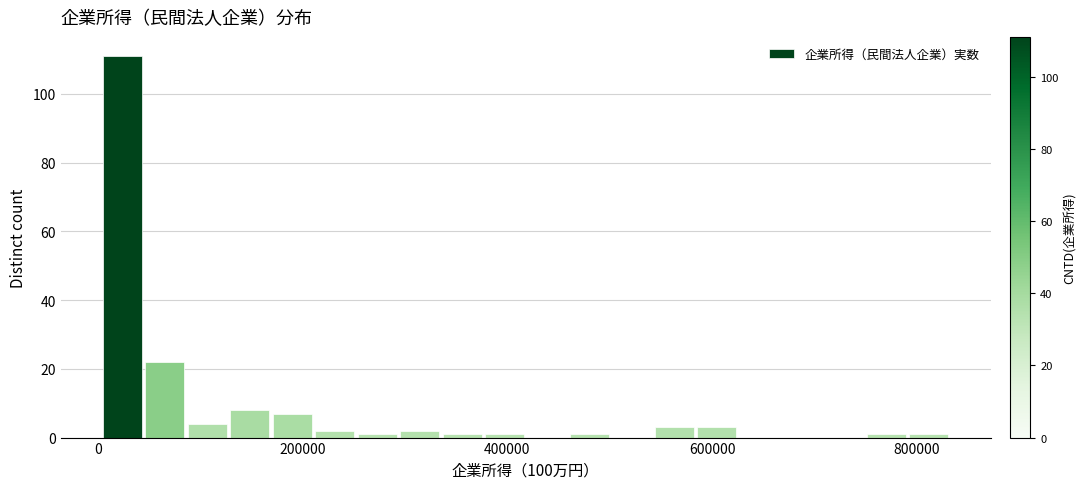

Read against the x-axis, roughly where is the centre of the tallest bar?

20000